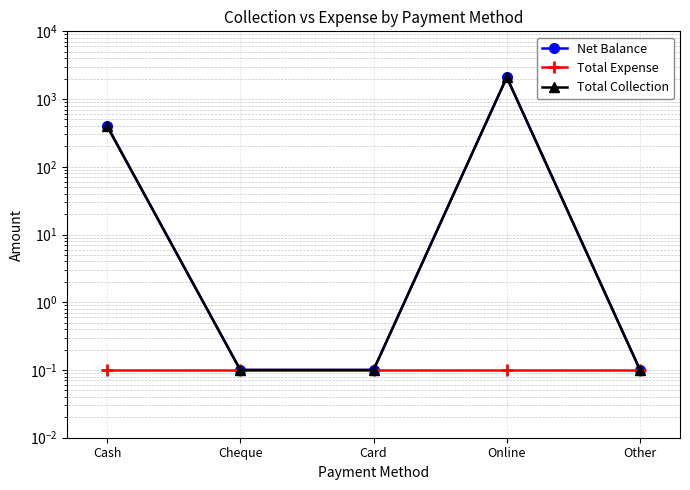

The Total Collection series shows 3349.5 at Online. True or false?

False